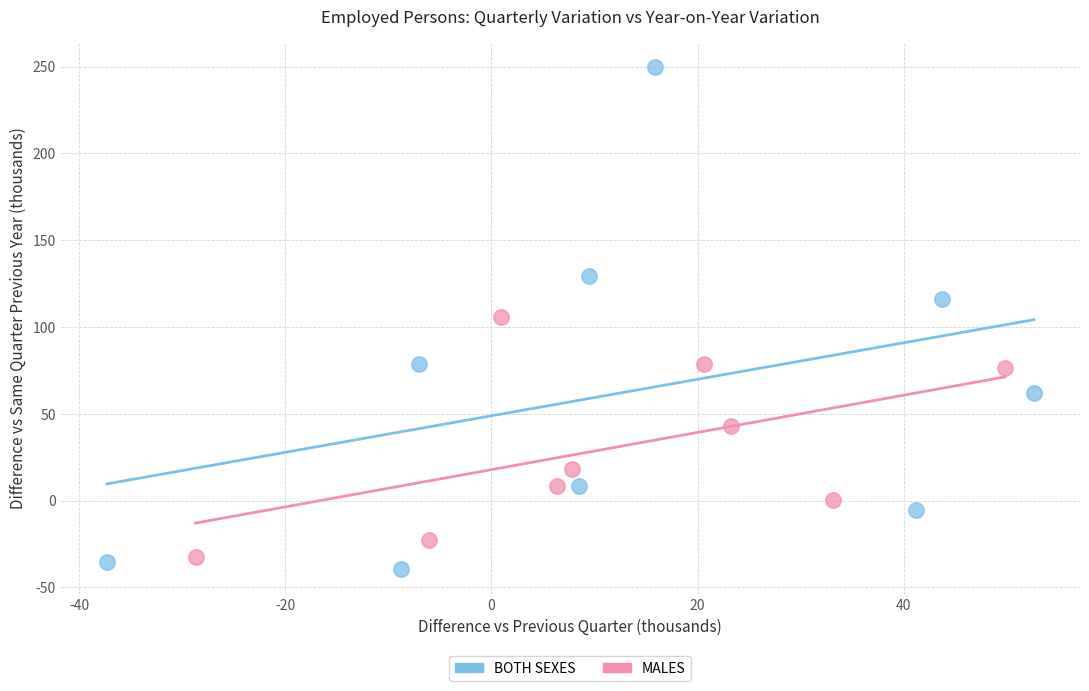

Which series has the largest Y range (max minus min)?

BOTH SEXES